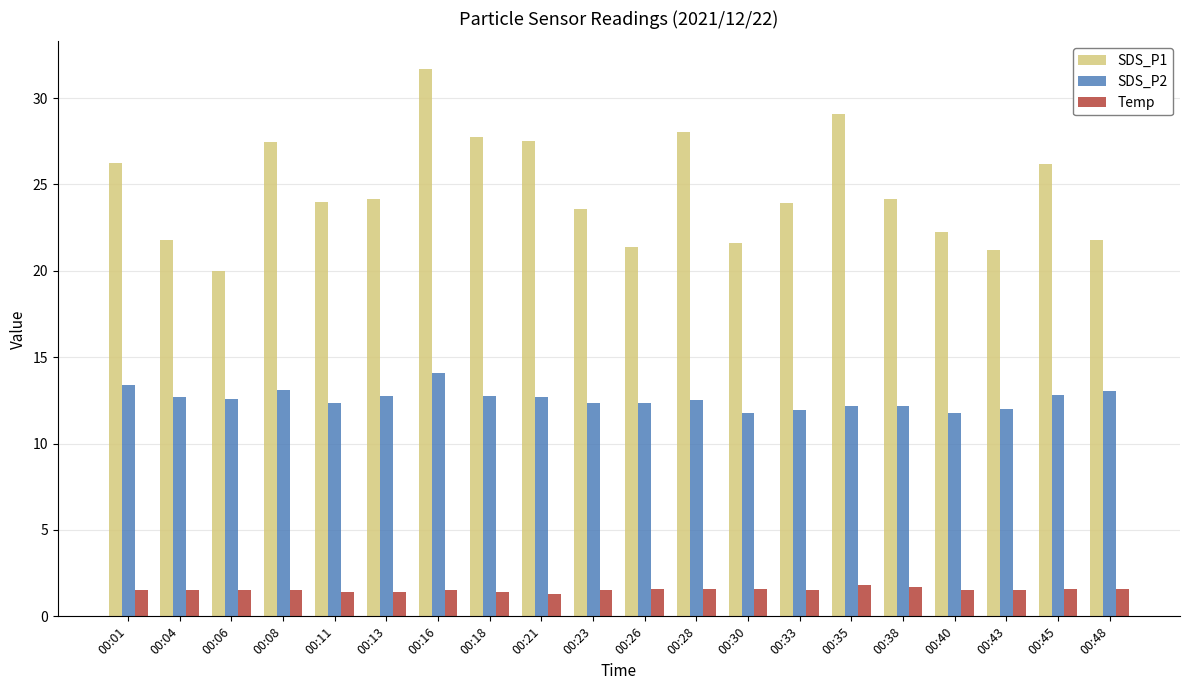

Rank the series at 00:45 from highest to lowest value.

SDS_P1, SDS_P2, Temp